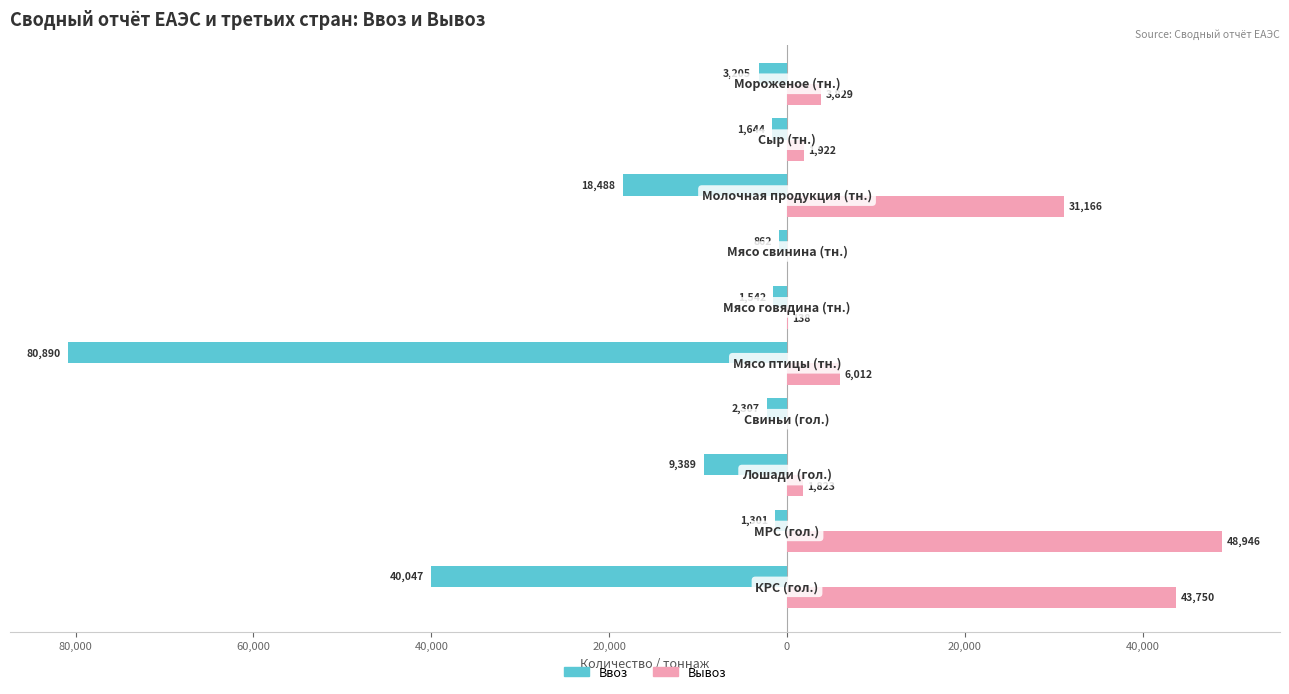

List the series in order of their peak value, lowest first.

Ввоз, Вывоз